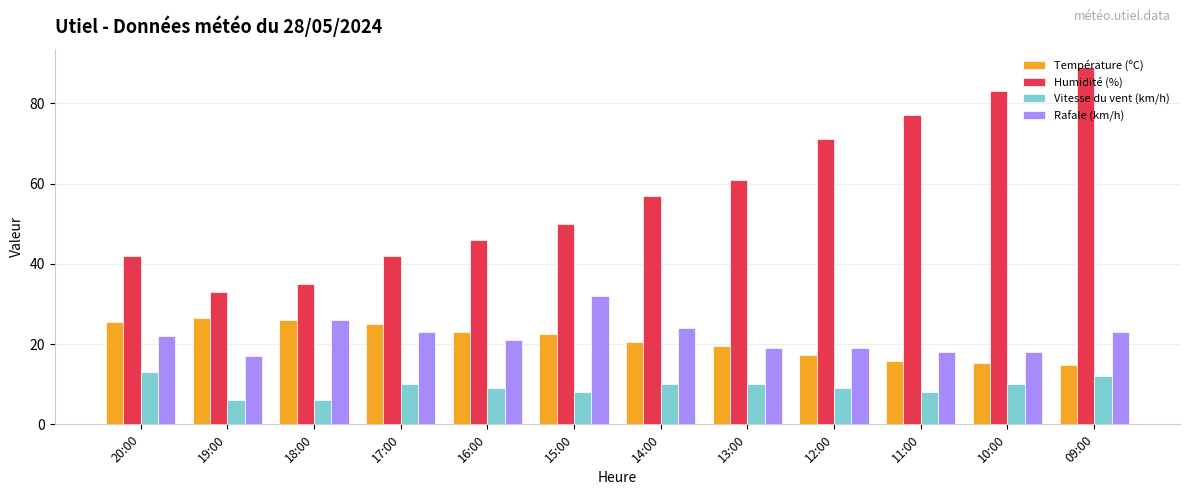

Count the Vitesse du vent (km/h) values in the range 8 to 10.

8